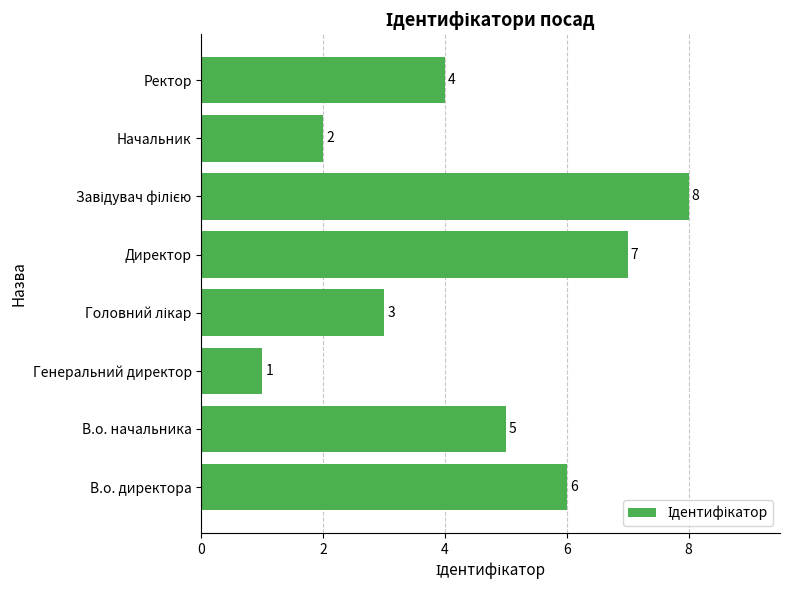

How many bars are there in total?

8